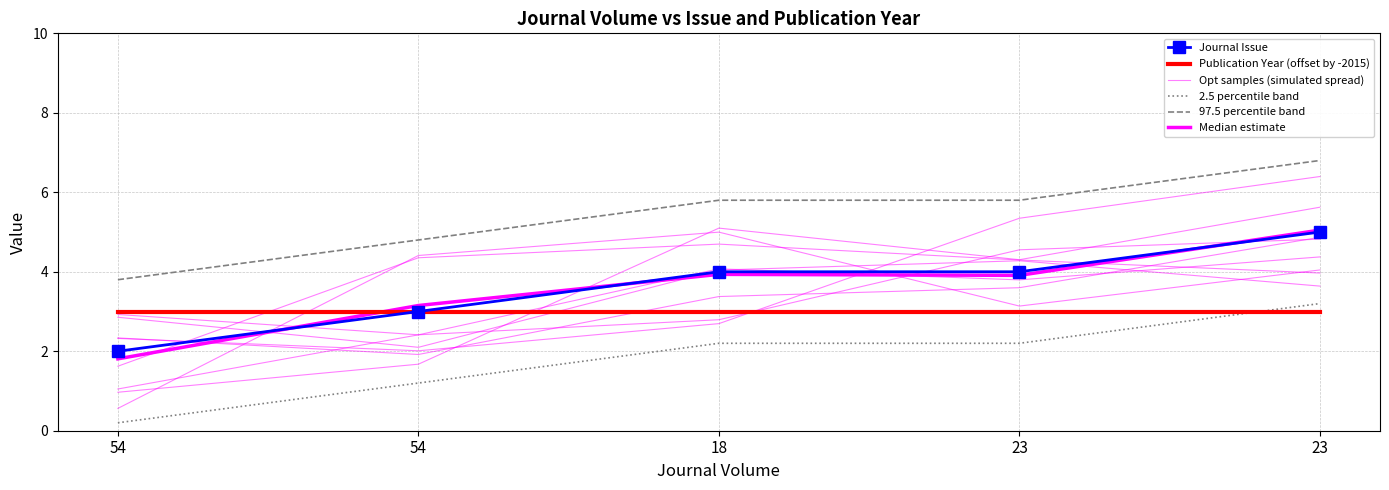

How many distinct data groups are displayed?

6